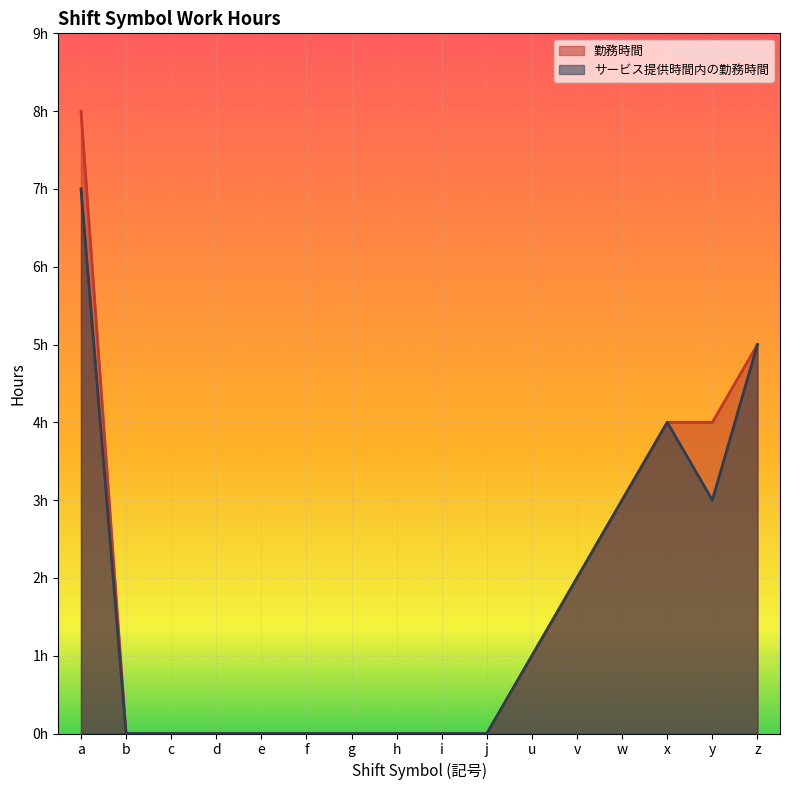

True or false: 勤務時間 and サービス提供時間内の勤務時間 intersect in this chart.

False